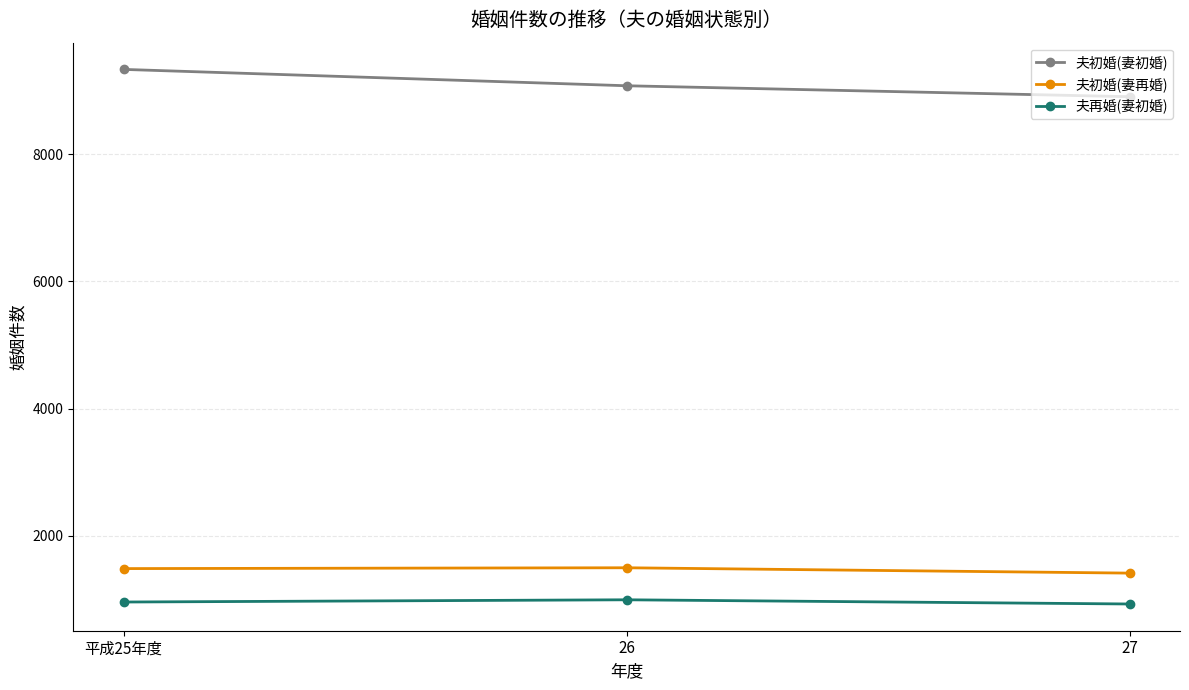

Read the 夫初婚(妻再婚) value at 27, to the nearest 10.

1420